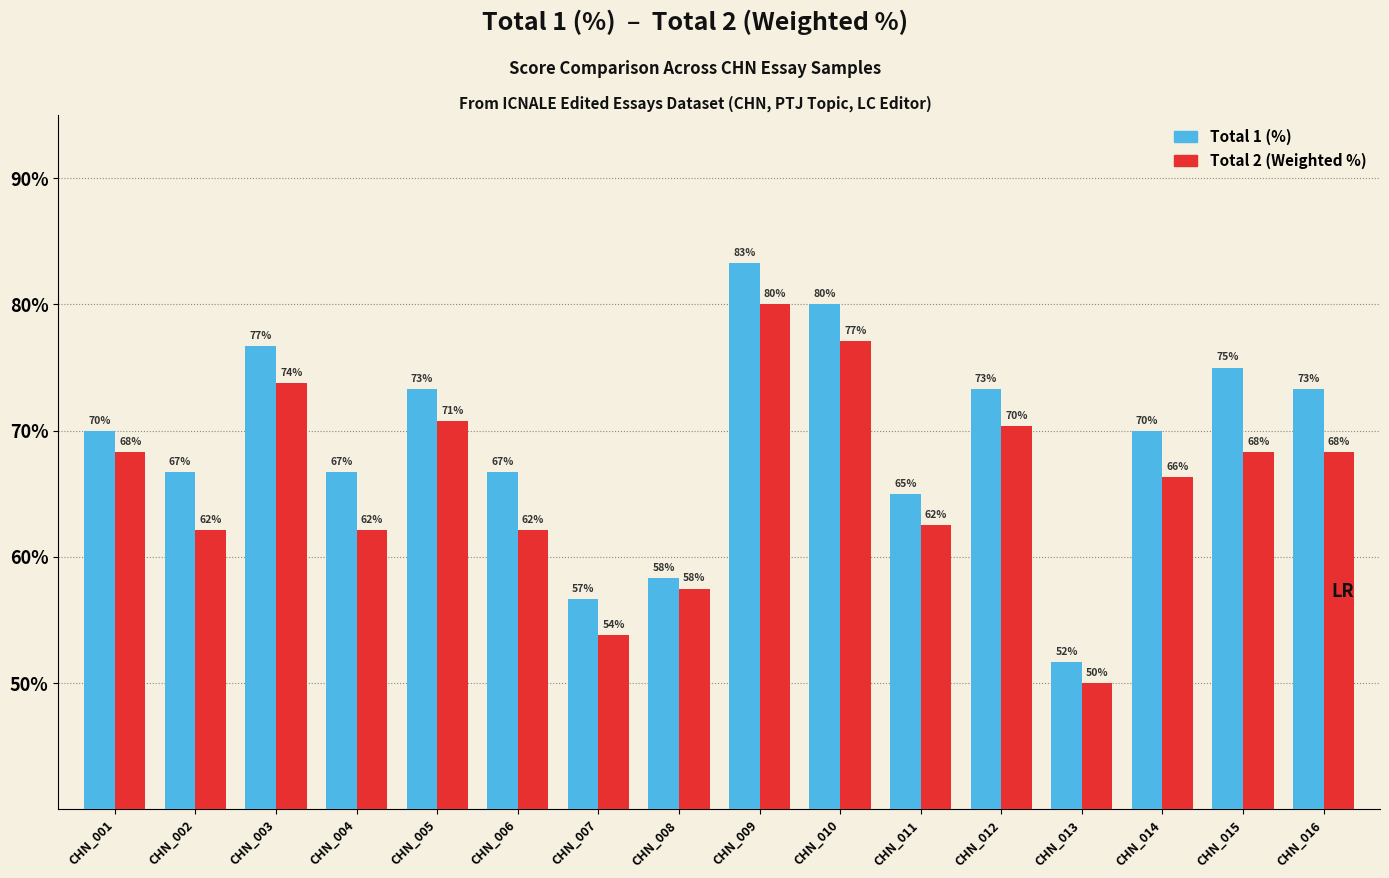

The value of Total 2 (Weighted %) at CHN_015 is 68.3. True or false?

True